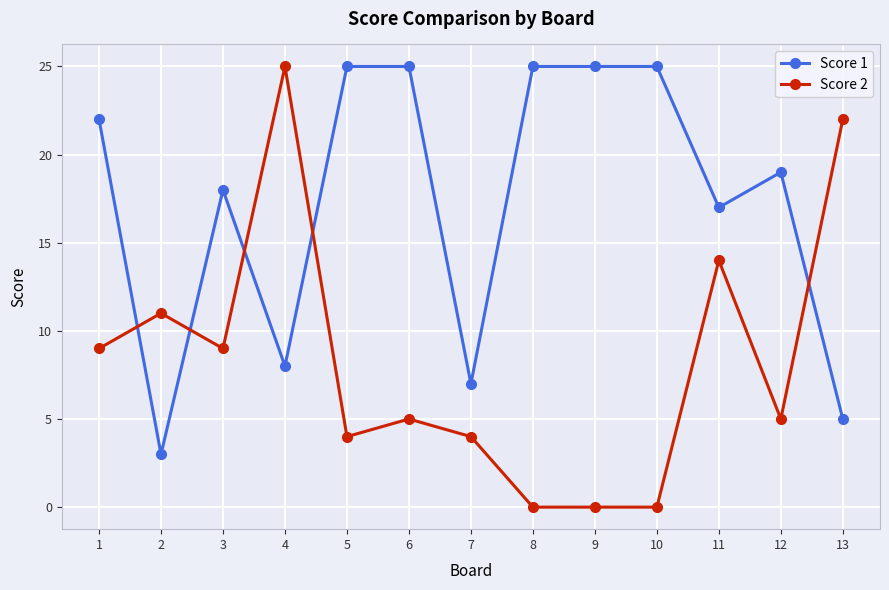

Which series has the largest total across all categories?

Score 1